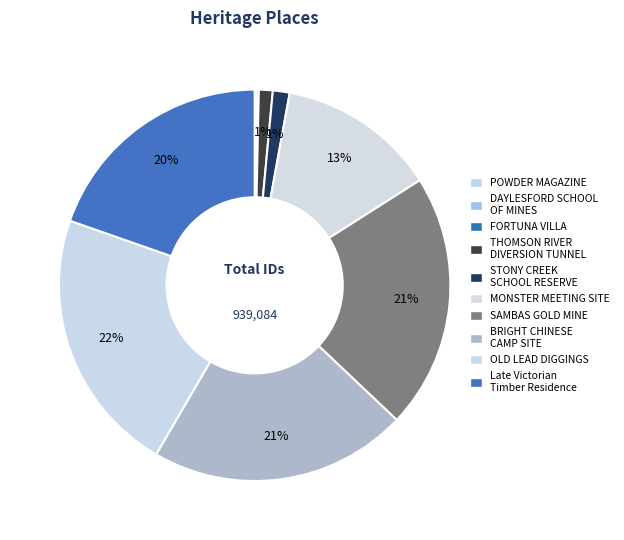

Rank the categories by value from lowest to highest.

POWDER MAGAZINE, DAYLESFORD SCHOOL OF MINES, FORTUNA VILLA, THOMSON RIVER DIVERSION TUNNEL SITE, STONY CREEK SCHOOL RESERVE, MONSTER MEETING SITE, Late Victorian Timber Residence Series, SAMBAS GOLD MINE, BRIGHT CHINESE CAMP SITE, OLD LEAD DIGGINGS